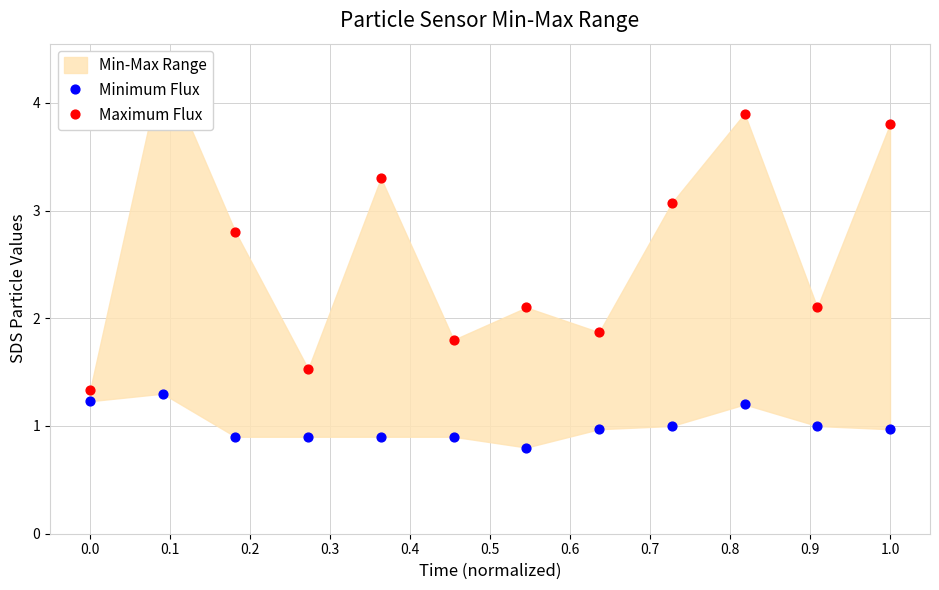

Which series reaches the minimum Y coordinate?

Minimum Flux